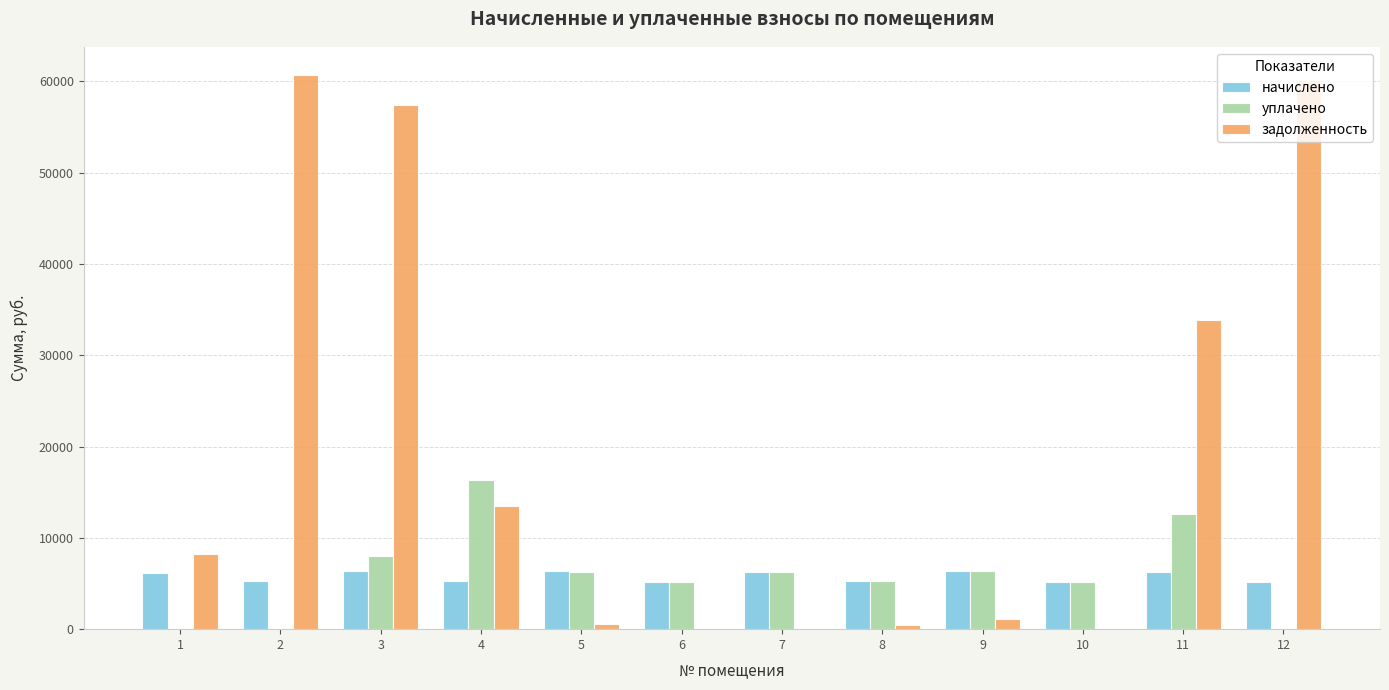

What is the total value across all series at 12?

65389.5